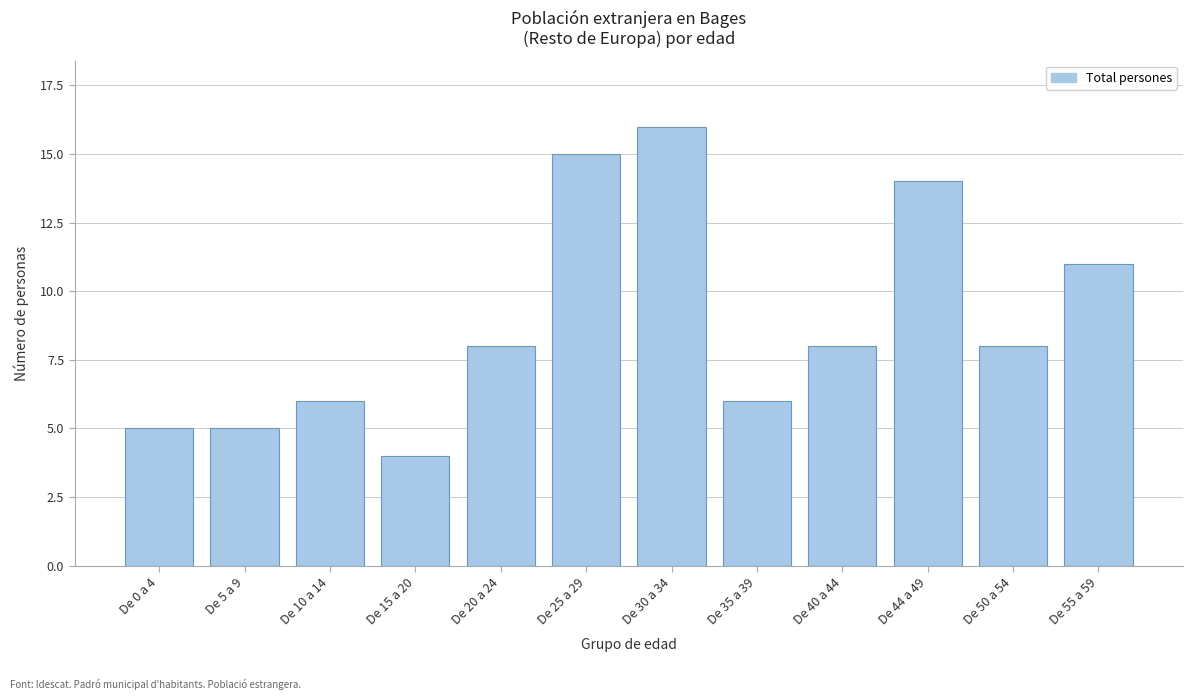

Reading left to right, list all the values displayed in this chart.

5	5	6	4	8	15	16	6	8	14	8	11